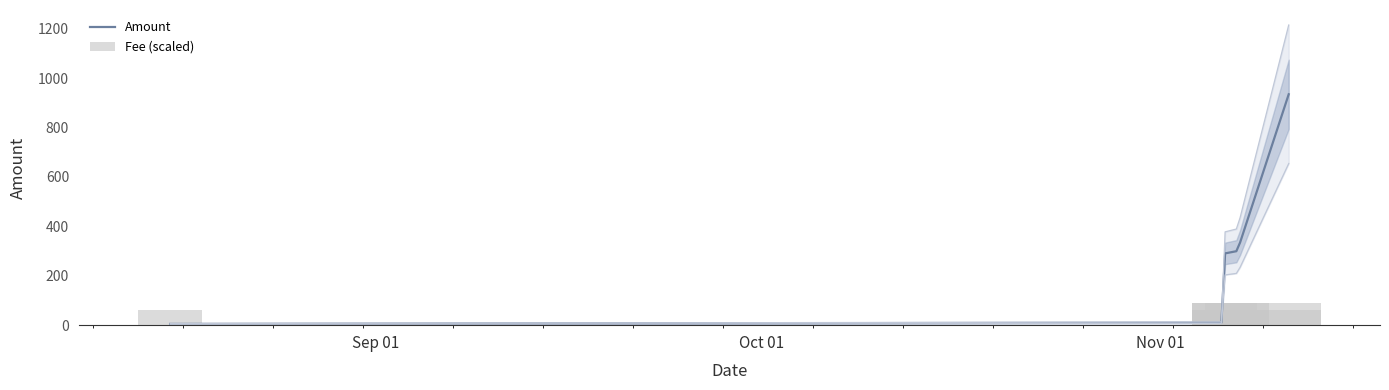

What is the difference between the second highest and minimum values?

30